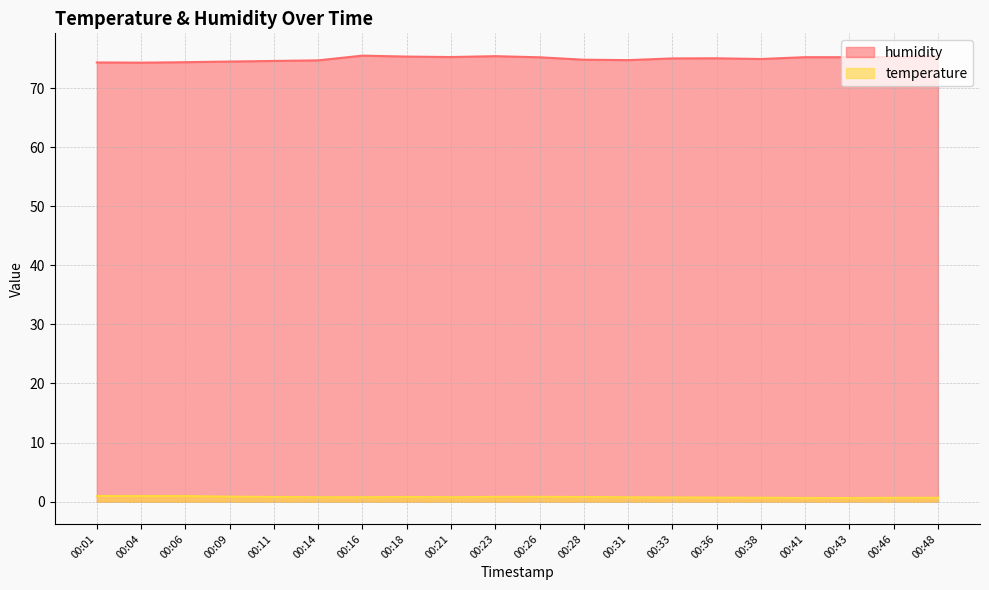

What is the difference between the maximum and minimum values in the humidity series?

1.2